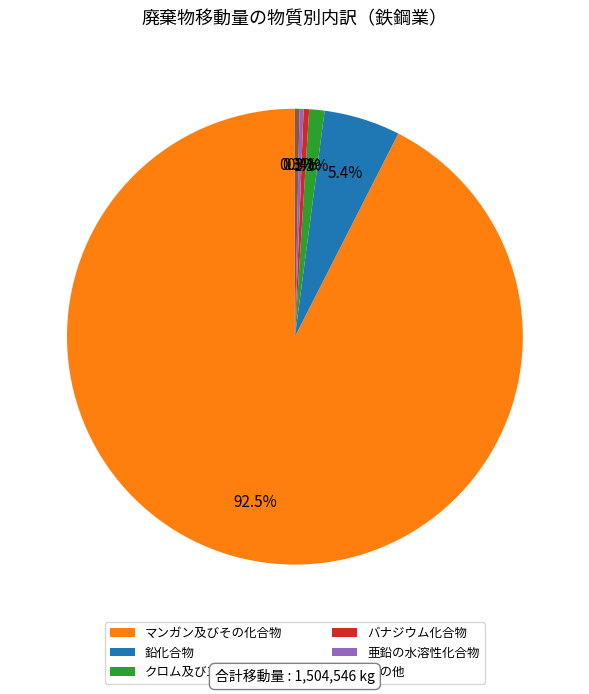

True or false: 鉛化合物 accounts for 5% of the total.

True